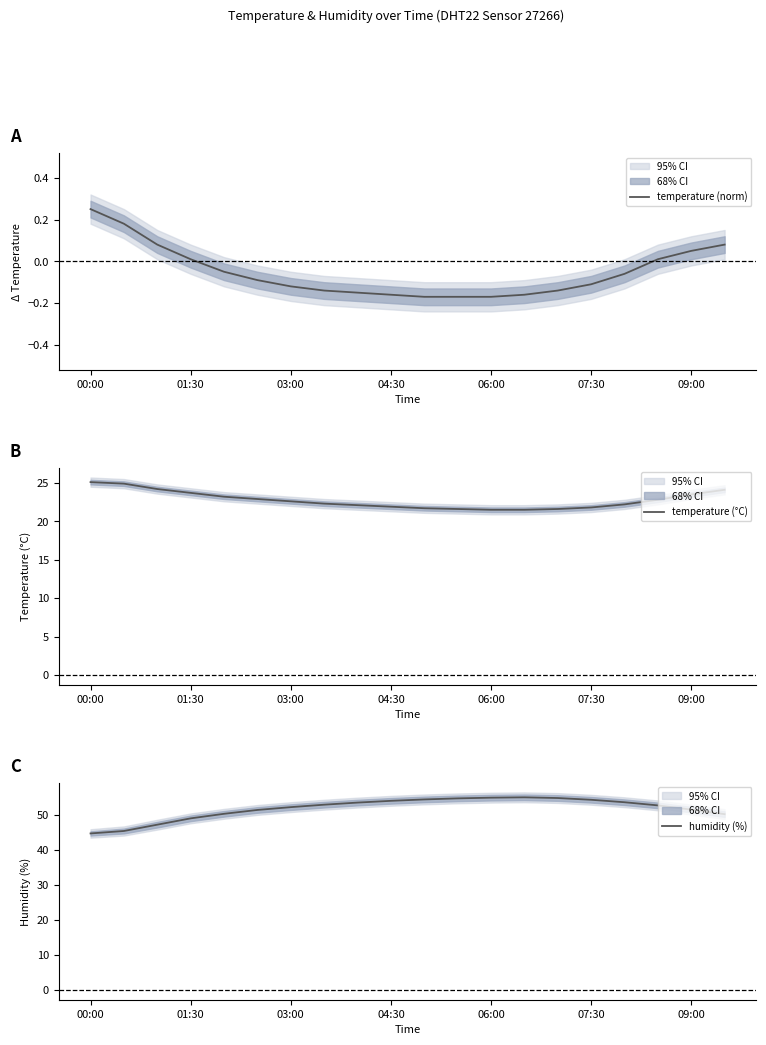

Reading right to left, transcribe all the data shown in this chart.

temperature (norm): 0.1	0.1	0.0	-0.1	-0.1	-0.1	-0.2	-0.2	-0.2	-0.2	-0.2	-0.1	-0.1	-0.1	-0.1	-0.1	0.0	0.1	0.2	0.2
temperature (°C): 24.1	23.5	22.8	22.2	21.8	21.6	21.5	21.5	21.6	21.7	21.9	22.1	22.3	22.6	22.9	23.2	23.7	24.2	24.9	25.1
humidity (%): 50.1	51.4	52.6	53.5	54.2	54.7	54.9	54.8	54.6	54.3	53.9	53.4	52.8	52.1	51.3	50.2	48.9	47.1	45.3	44.6